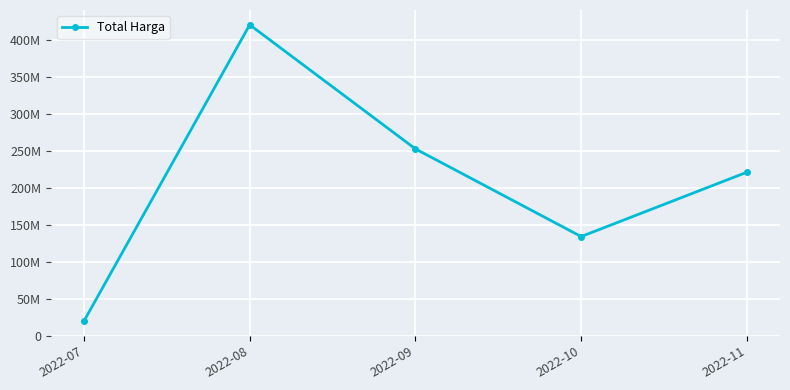

Does the chart have visible grid lines?

Yes